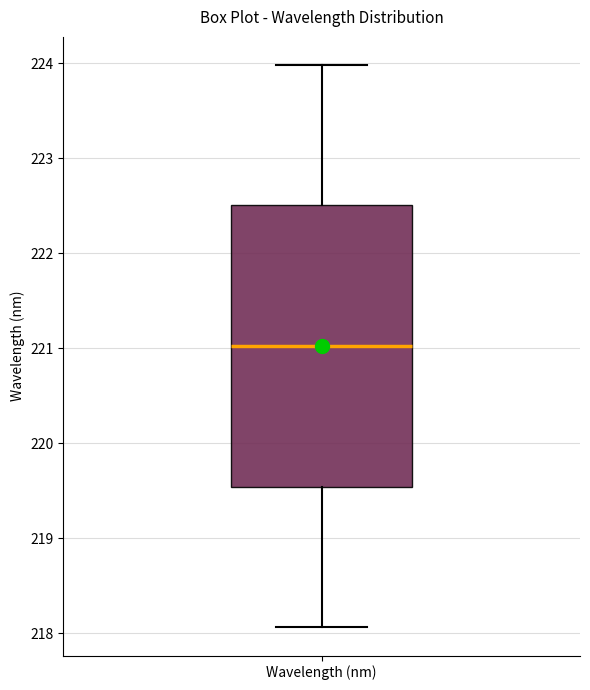

Transcribe this box plot: give where the median line is, the range the box spans, and where the two whiskers end, as read against the y-axis. The values are not printed on the chart, so give them approximately, as read against the axis.

median 221.0, box 219.5 to 222.5, whiskers 218.1 to 224.0